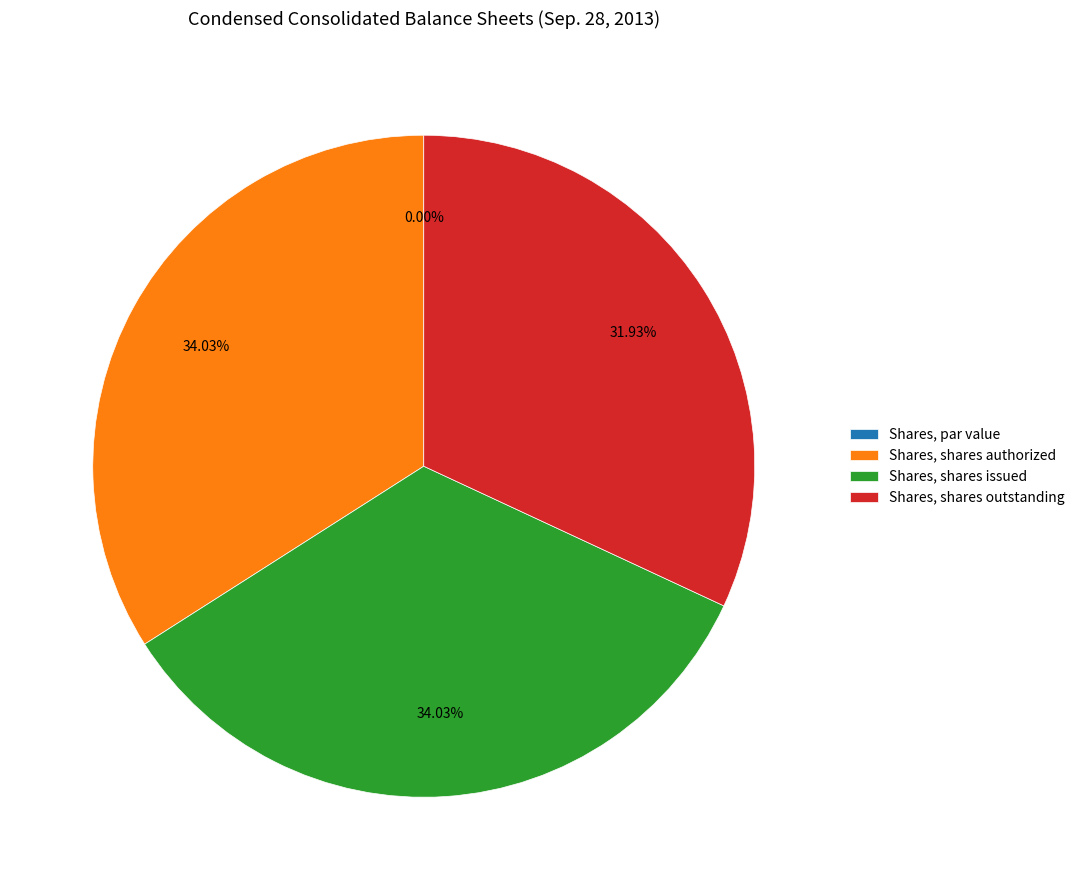

How much of the chart is everything except Shares, shares outstanding?

68.1%